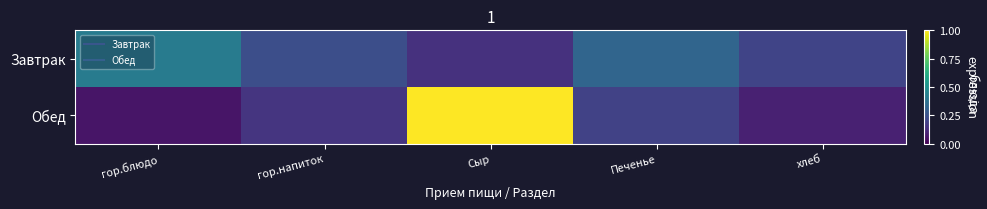

Reading left to right, transcribe all the data shown in this chart.

Завтрак: гор.блюдо=0.4	гор.напиток=0.2	Сыр=0.1	Печенье=0.3	хлеб=0.2
Обед: гор.блюдо=0.1	гор.напиток=0.2	Сыр=1.0	Печенье=0.2	хлеб=0.1